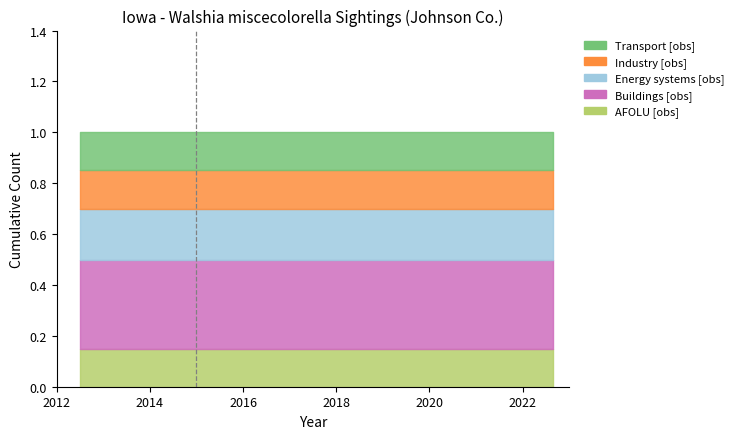

Which series has the largest range (max minus min)?

Transport